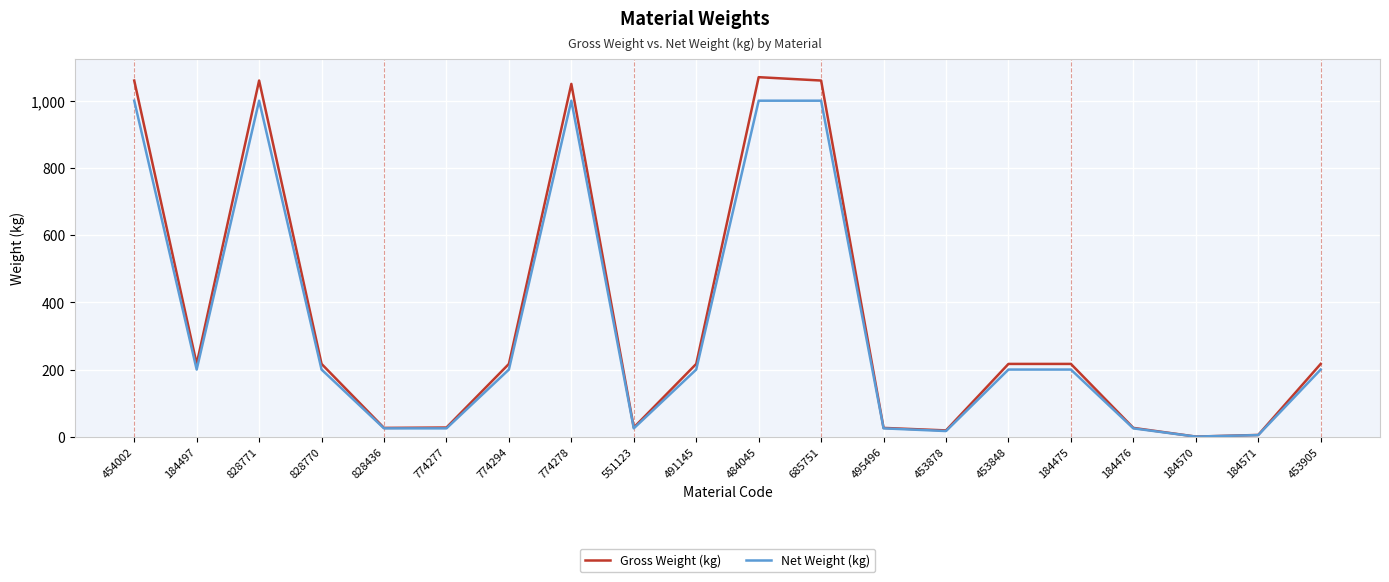

The Net Weight (kg) series shows 17.0 at 453878. True or false?

True